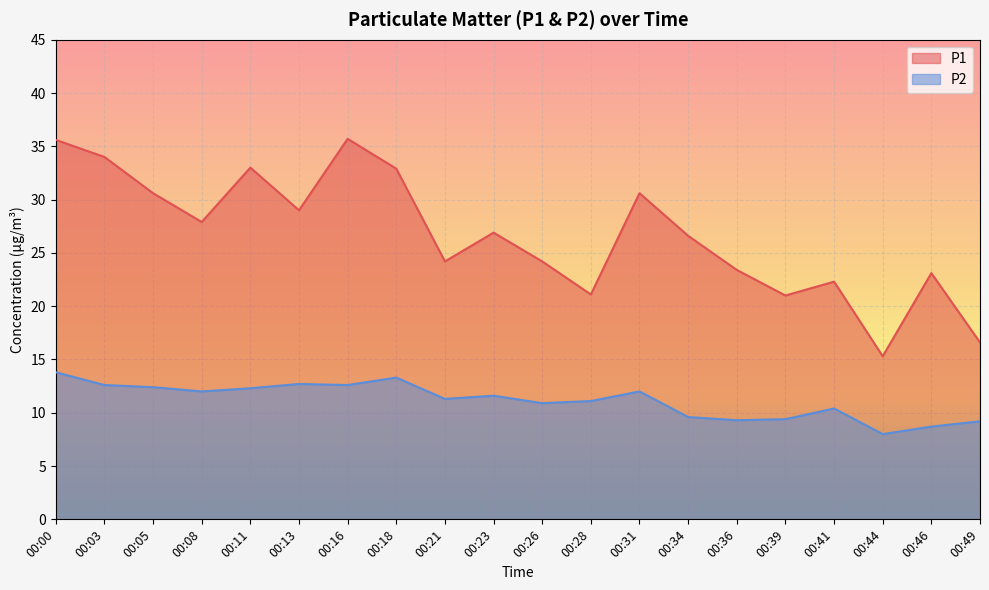

Between 00:21 and 00:36, which series saw the biggest shift?

P2